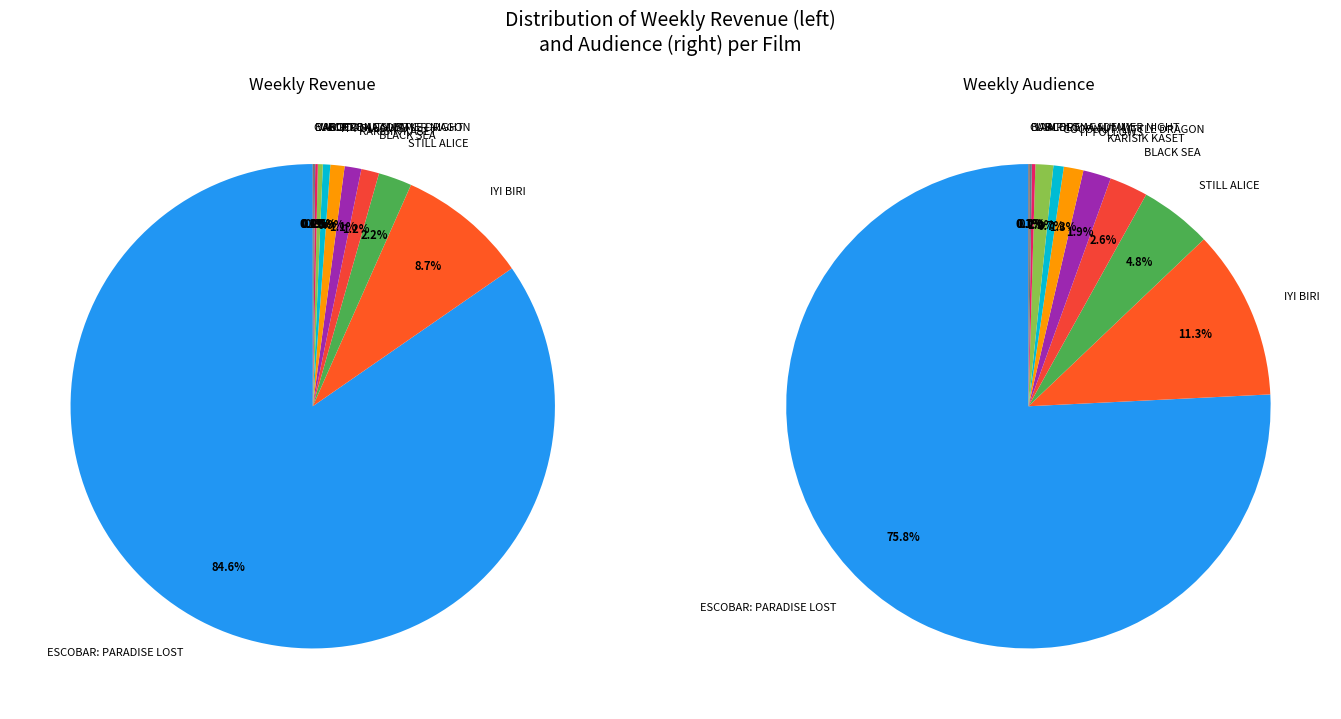

Which series has the widest spread of values?

values_haftalik